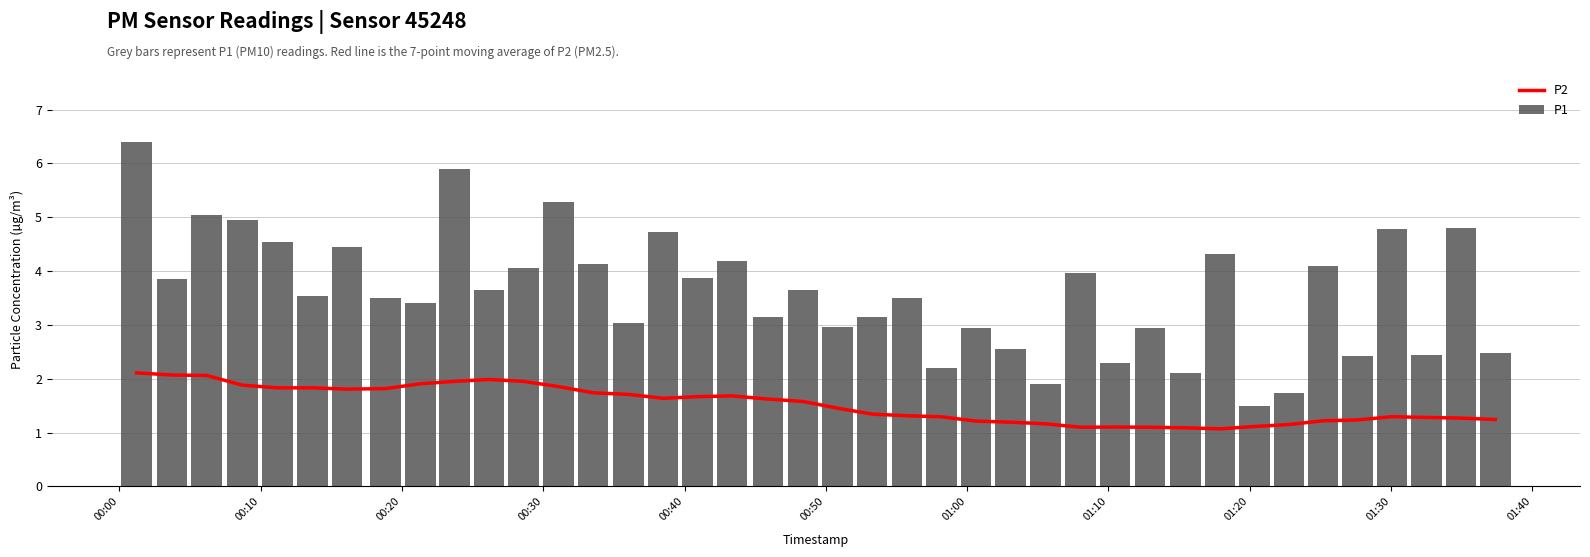

What is the average value of the P1 series?

3.6